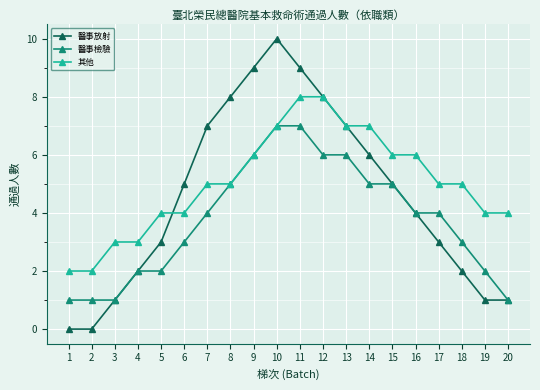

At which category does the chart reach its peak across all series?

10